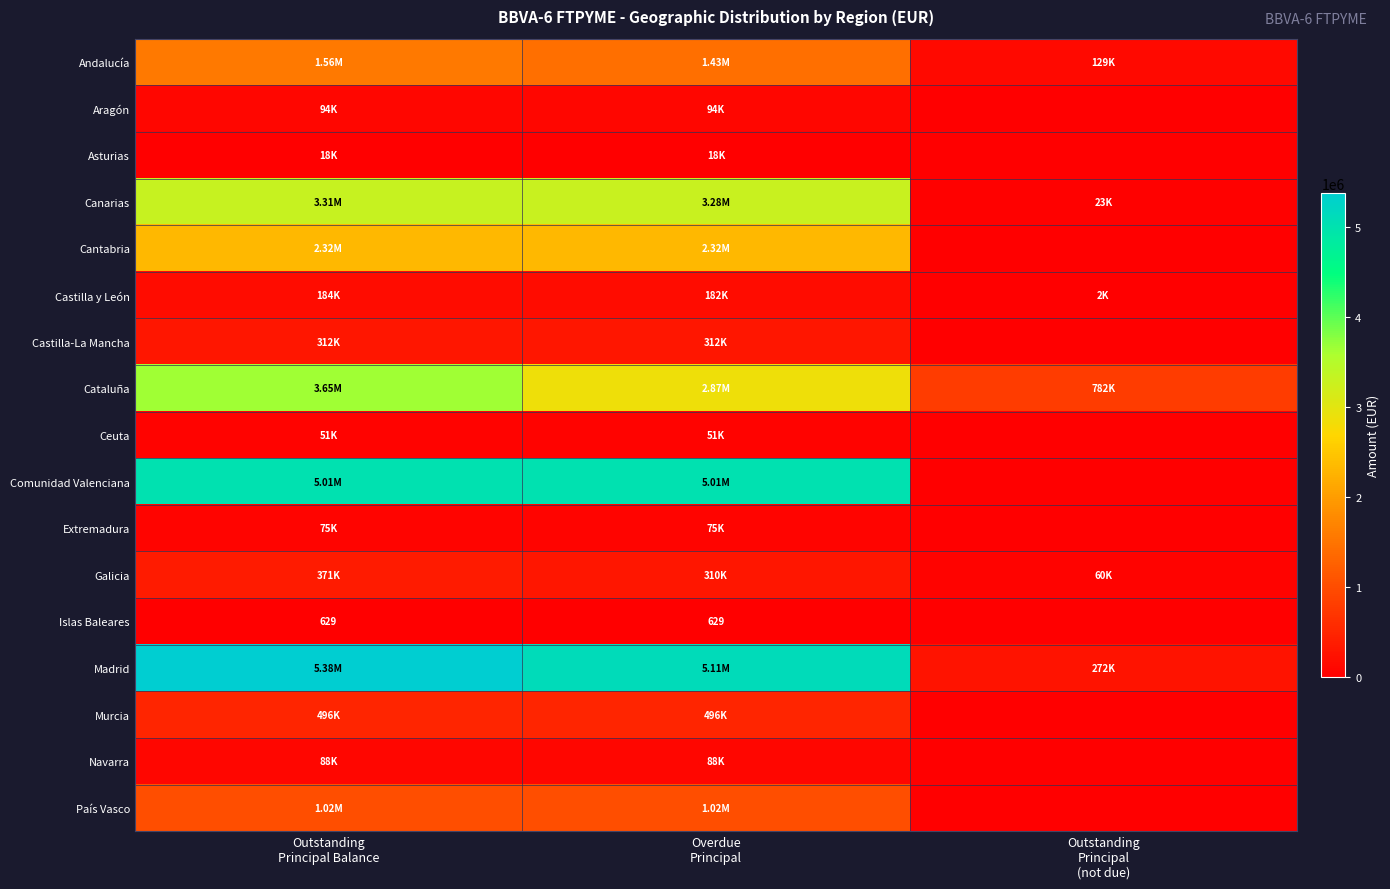

What is the sum of all Comunidad Valenciana values?

10016917.6